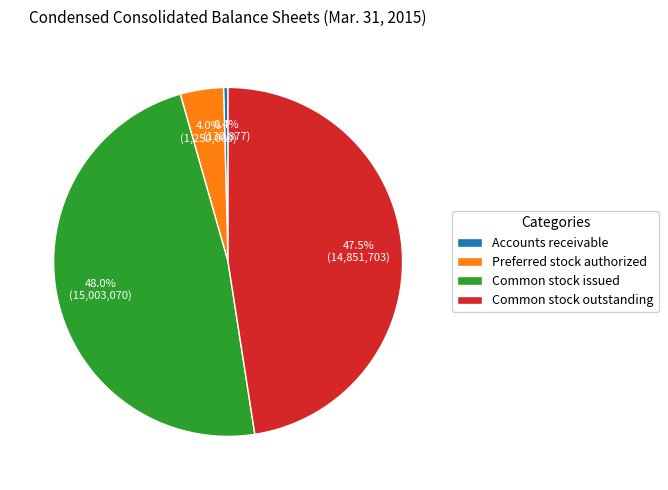

Combined, what portion of the pie is Common stock issued and Common stock outstanding?

95.6%